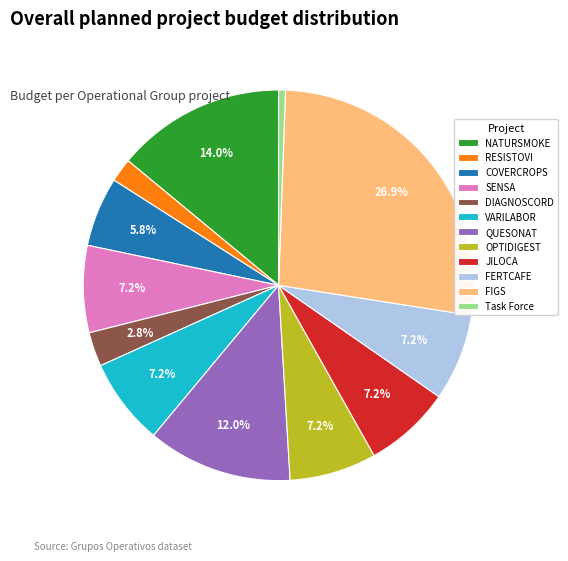

Is the sum of DIAGNOSCORD and SENSA greater than half?

No